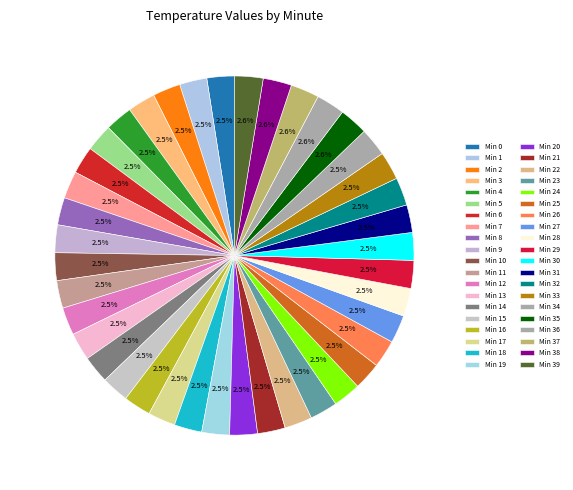

Which slice is the largest?

35